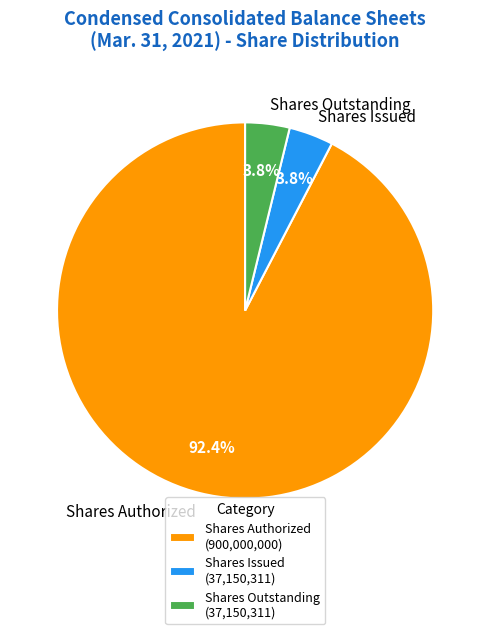

Does Shares Authorized represent more than half of the total?

Yes